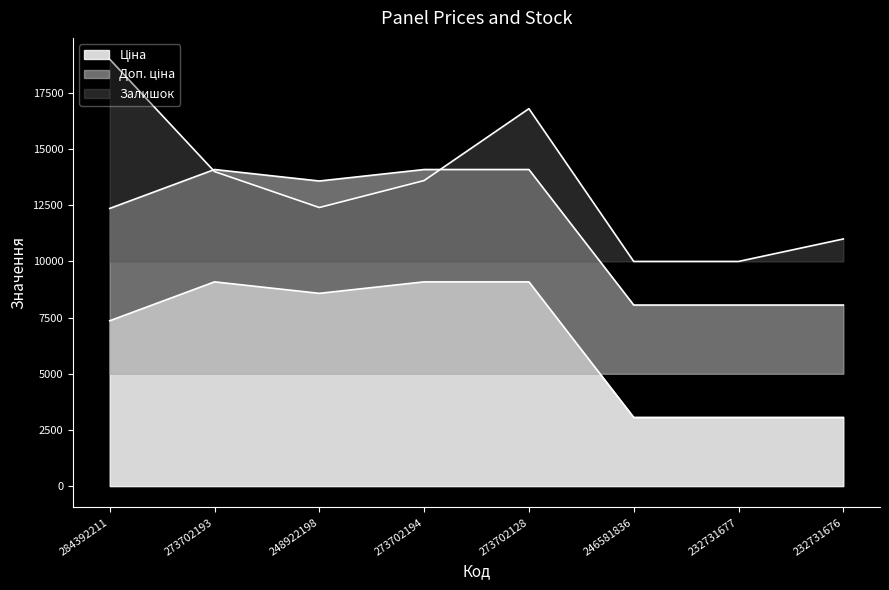

How many lines are shown in the chart?

3